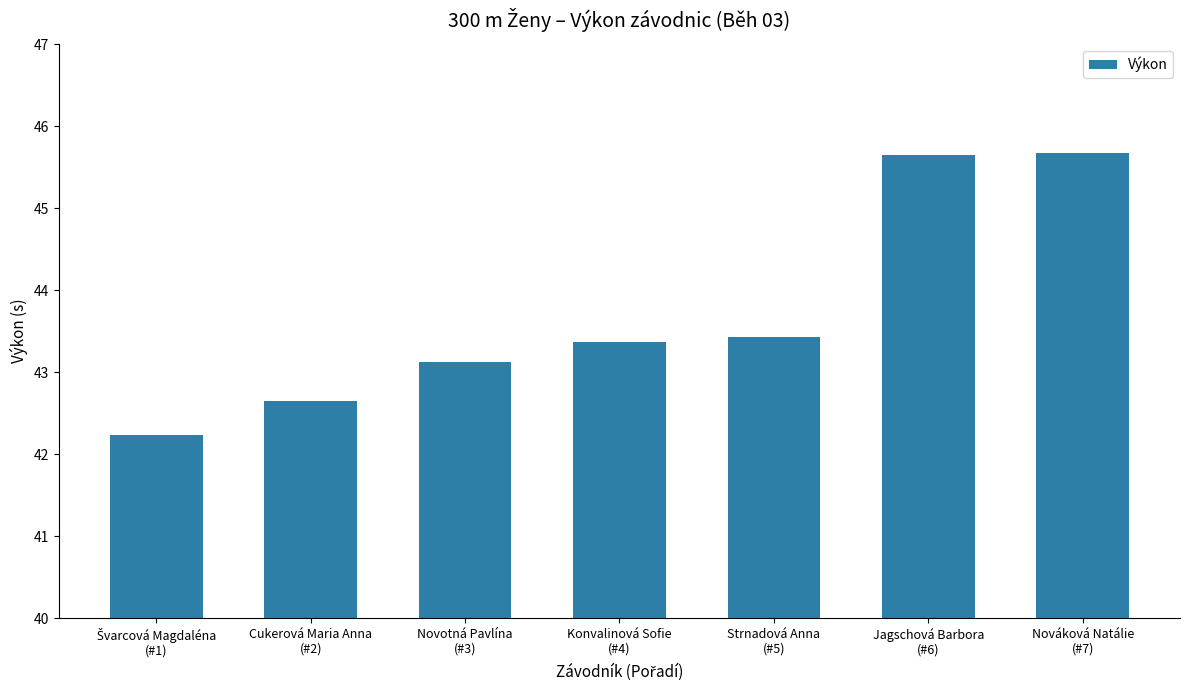

What is the average value?

43.7